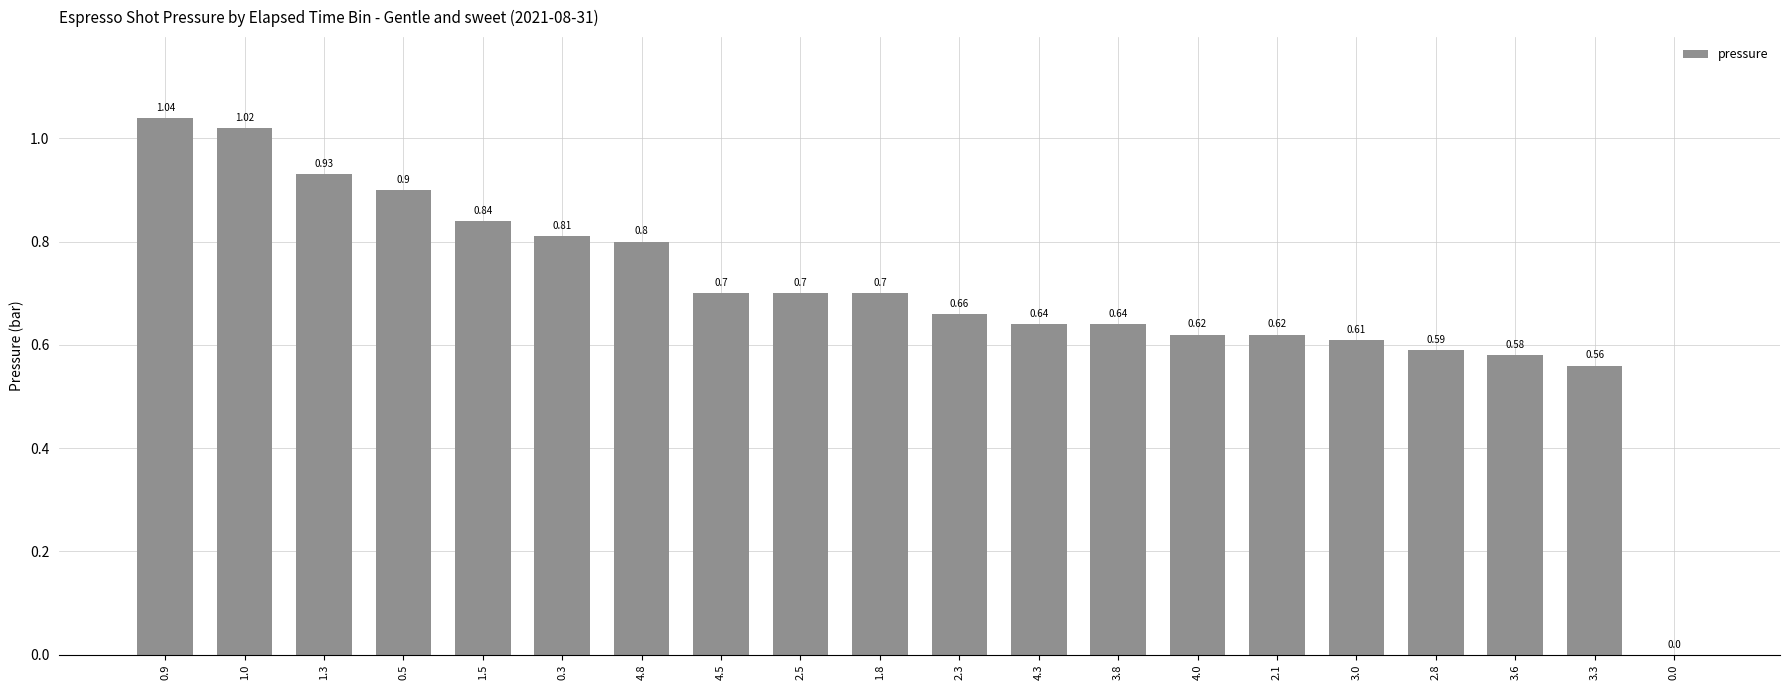

Is it true that the value at 2.3 is 0.7?

True